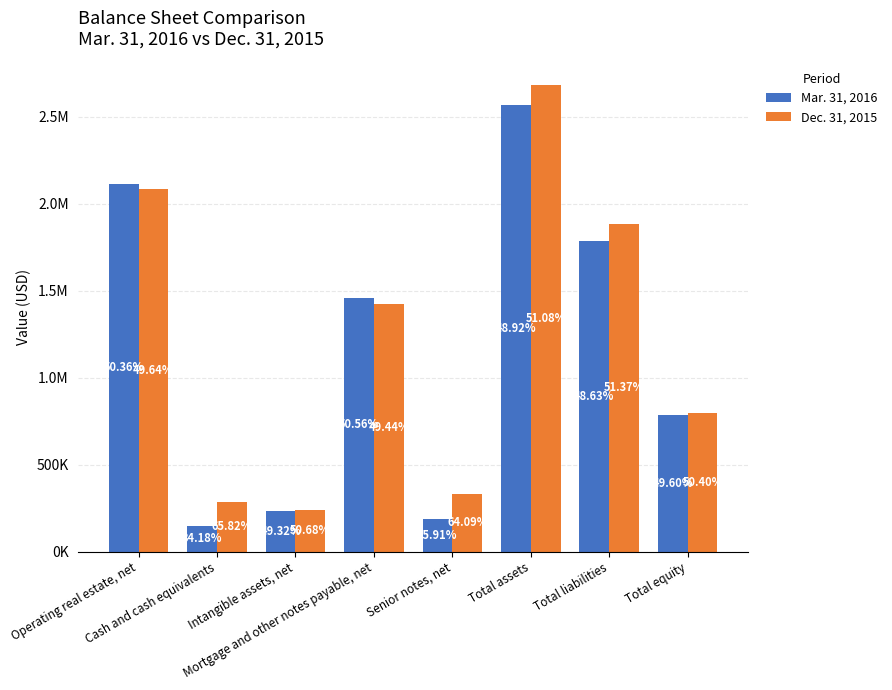

The Mar. 31, 2016 series shows 568429 at Mortgage and other notes payable, net. True or false?

False